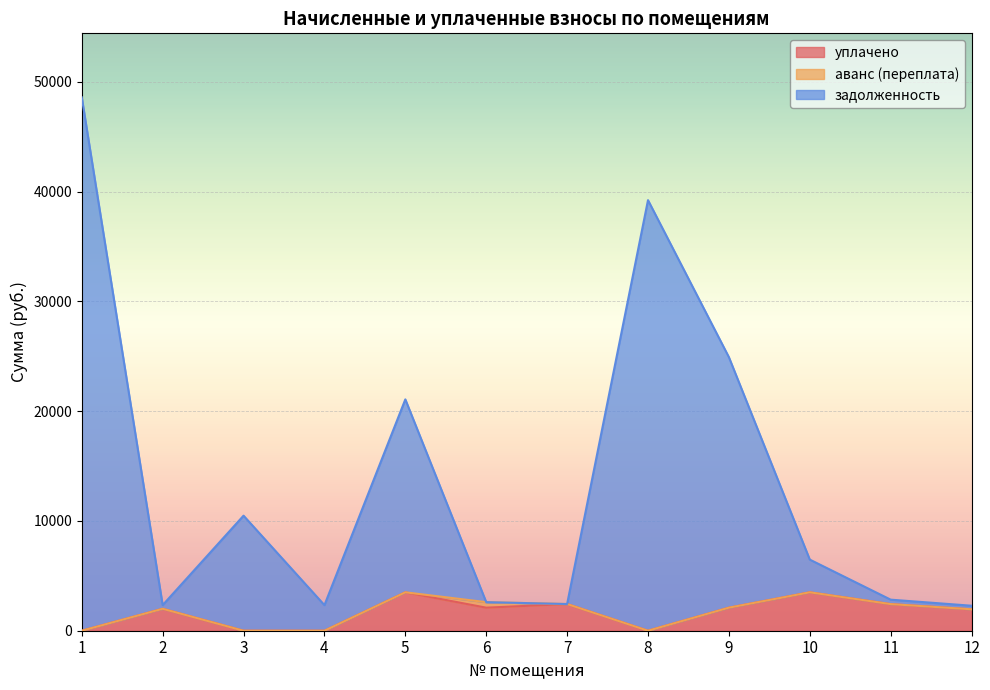

Is it true that уплачено equals 643.2 at 2?

False